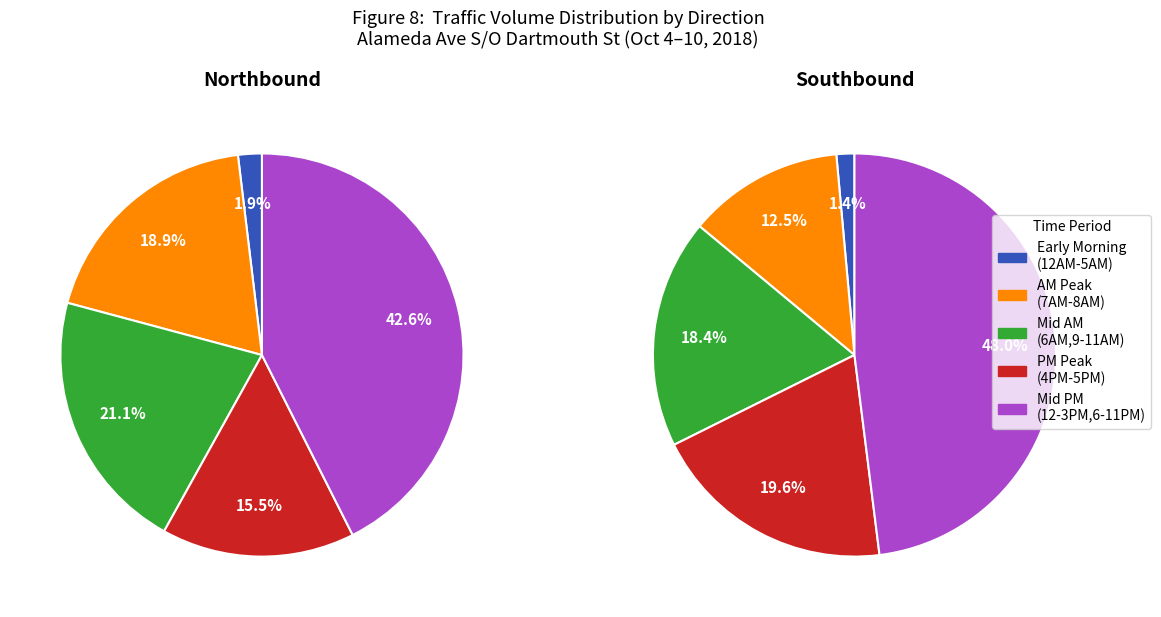

Rank the series by their average value, from lowest to highest.

Northbound, Southbound